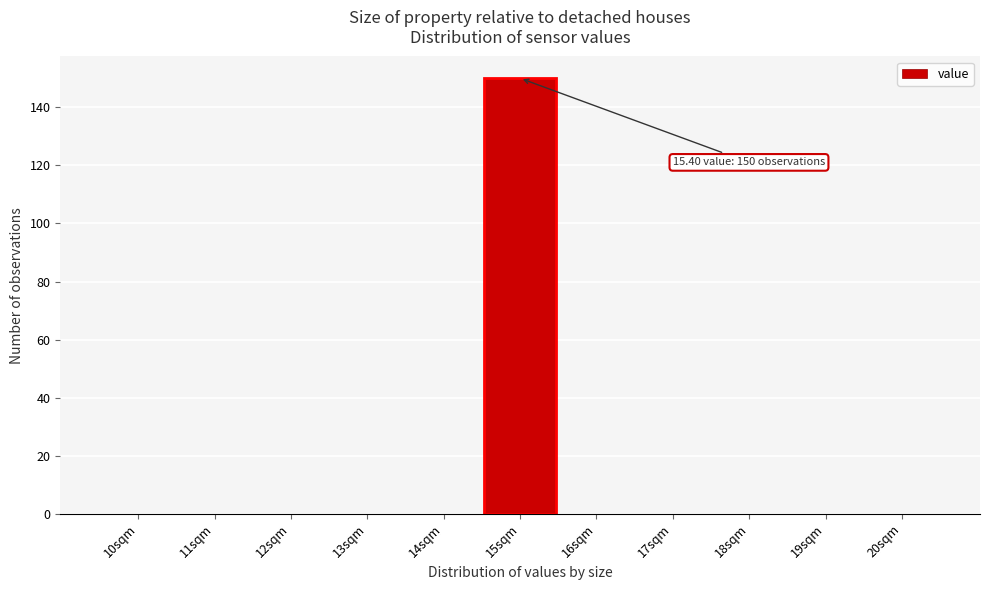

Reading right to left, what are all the values shown in this chart?

20sqm=0	19sqm=0	18sqm=0	17sqm=0	16sqm=0	15sqm=150	14sqm=0	13sqm=0	12sqm=0	11sqm=0	10sqm=0